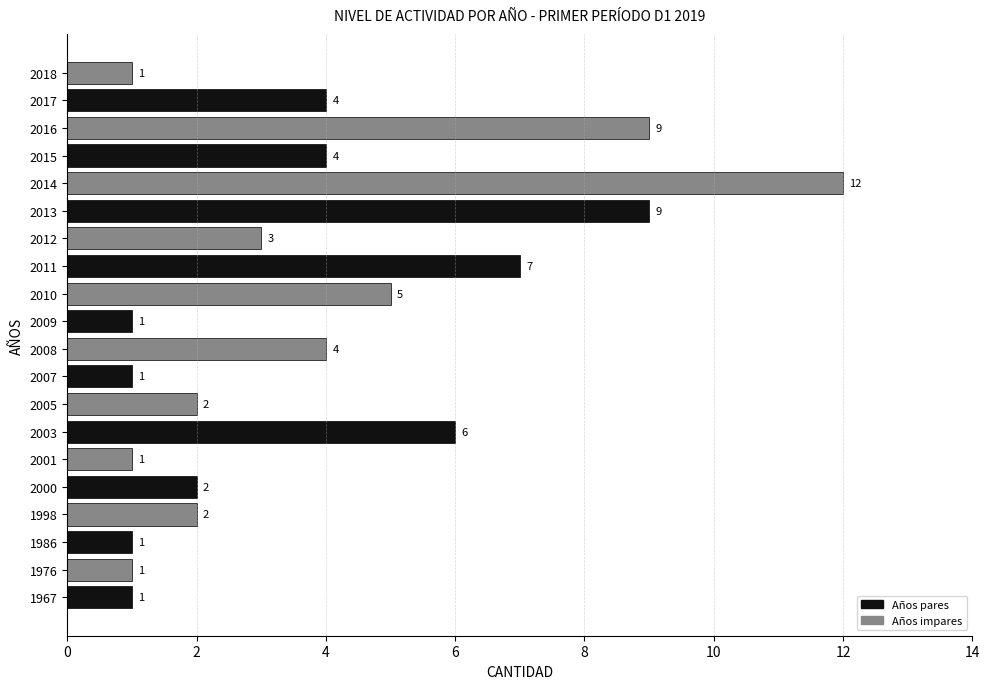

How many values are below 3?

10